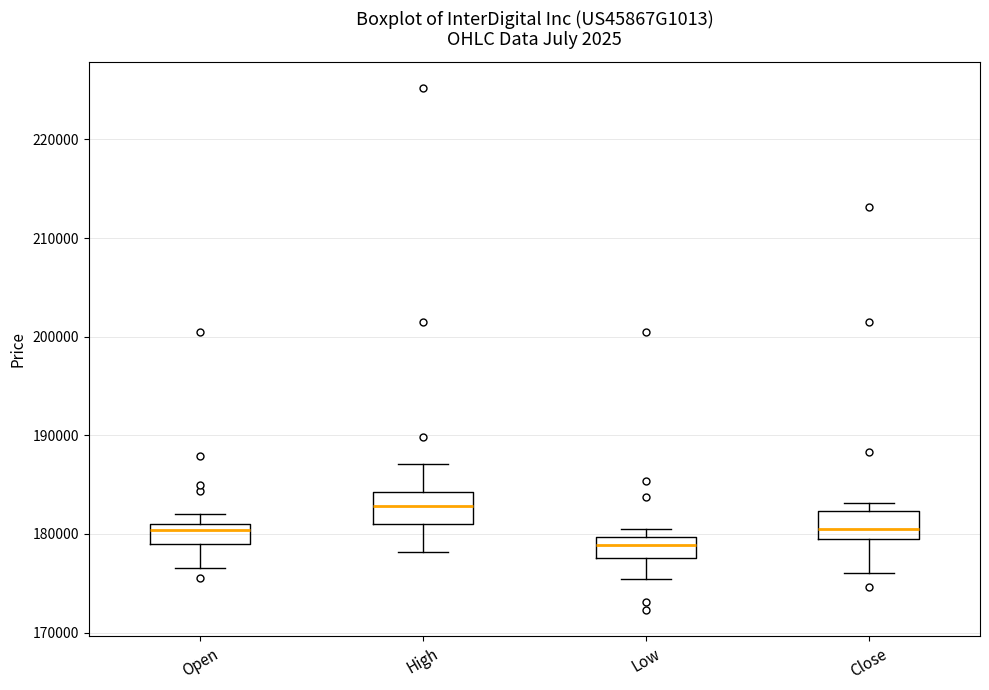

Where does the median line of the box for Low sit on the y-axis? The values are not printed on the chart, so give them approximately, as read against the axis.

179000